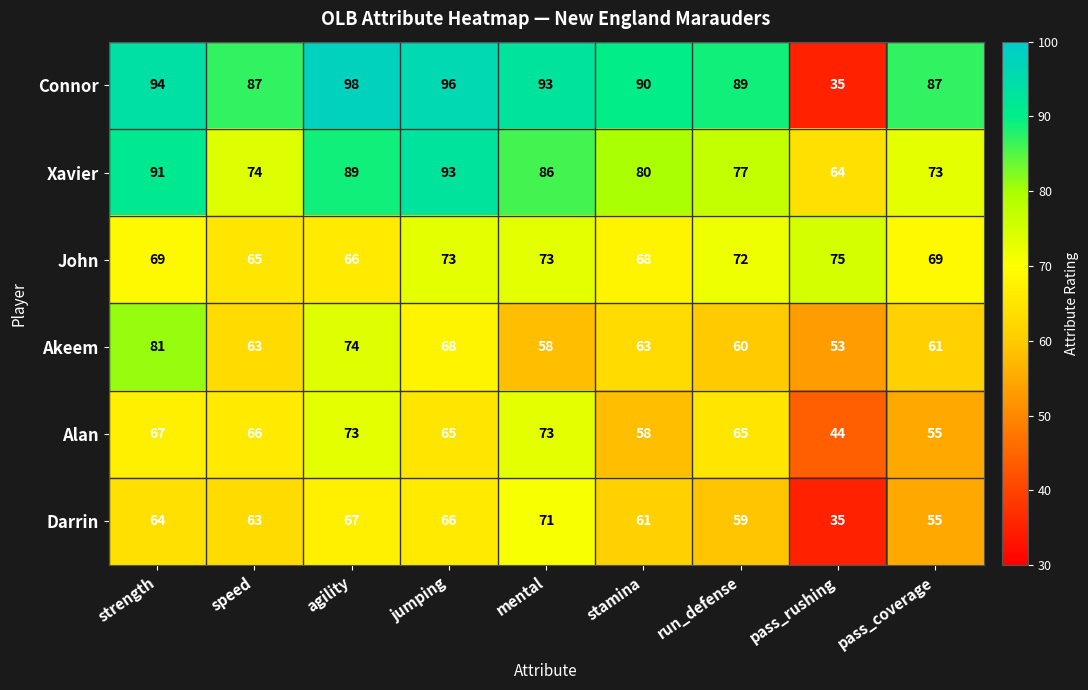

What is the minimum value for Darrin?

35